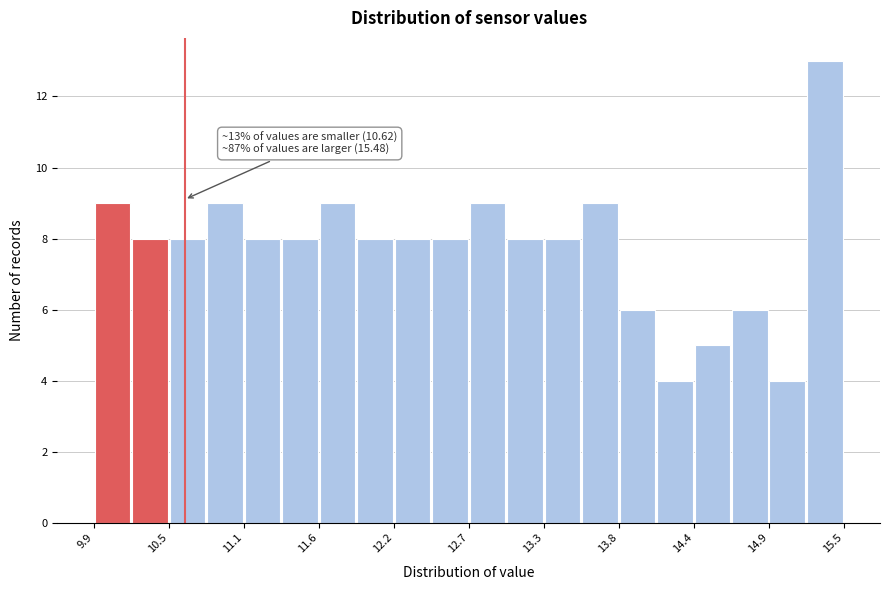

Read against the x-axis, roughly where is the centre of the tallest bar?

15.3